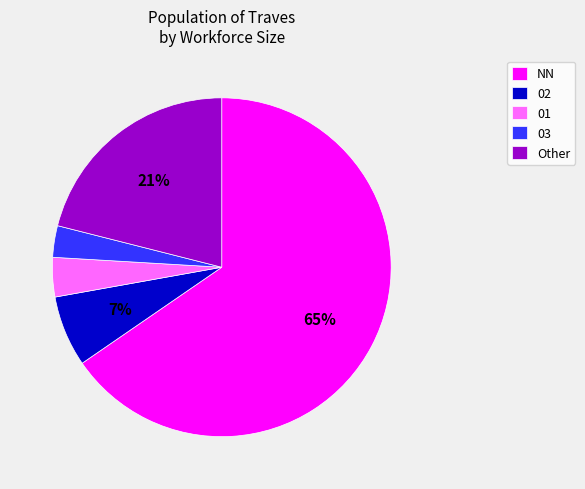

True or false: 01 accounts for 4% of the total.

True